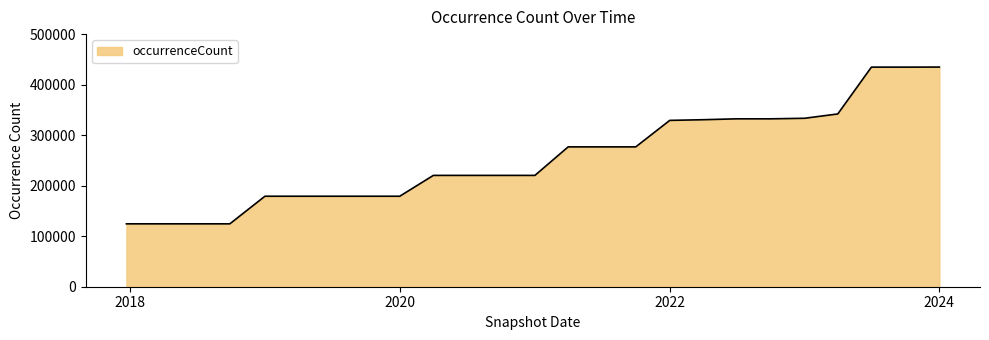

Does the chart have visible grid lines?

No